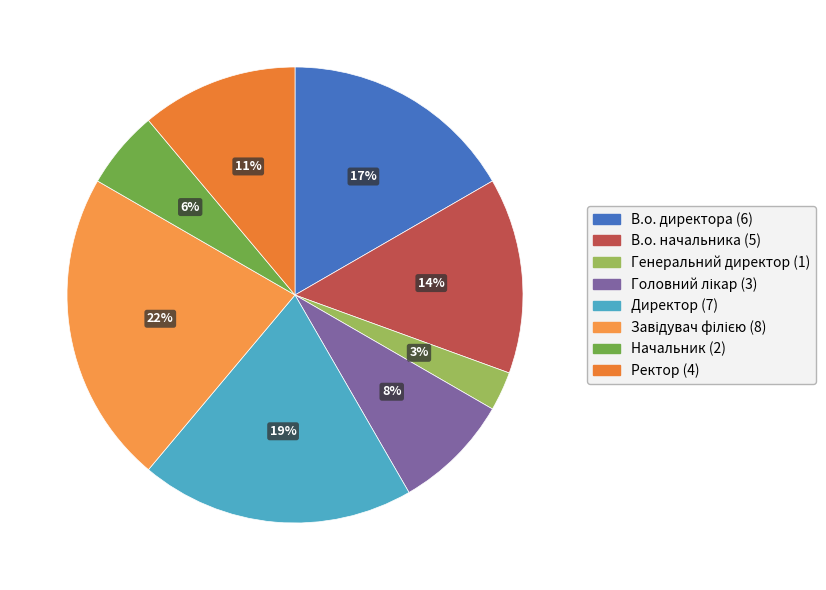

To the nearest percent, what portion does Начальник represent?

6%